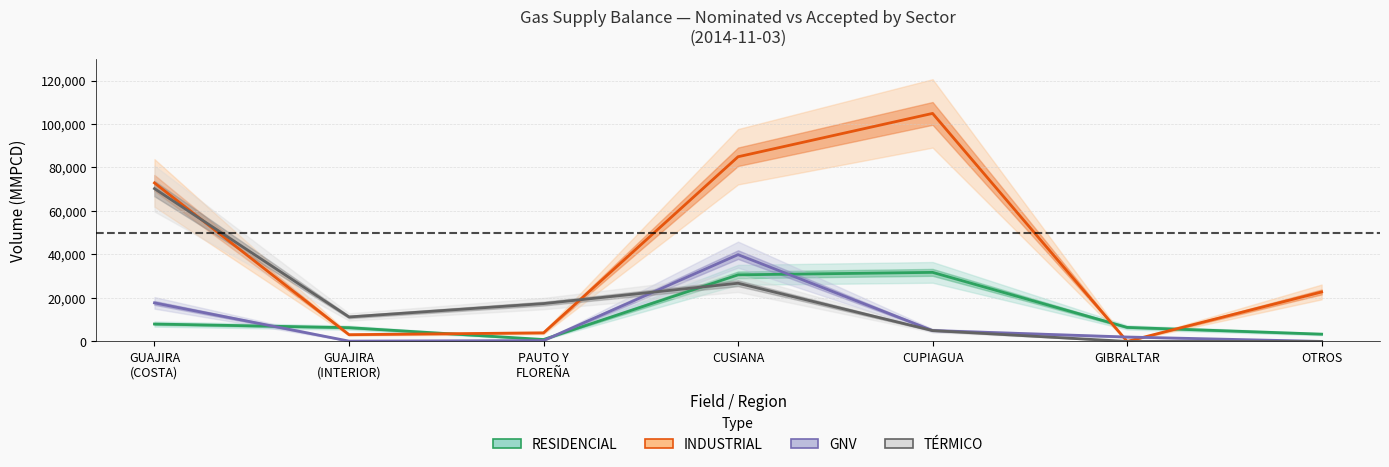

Does the chart have visible grid lines?

Yes